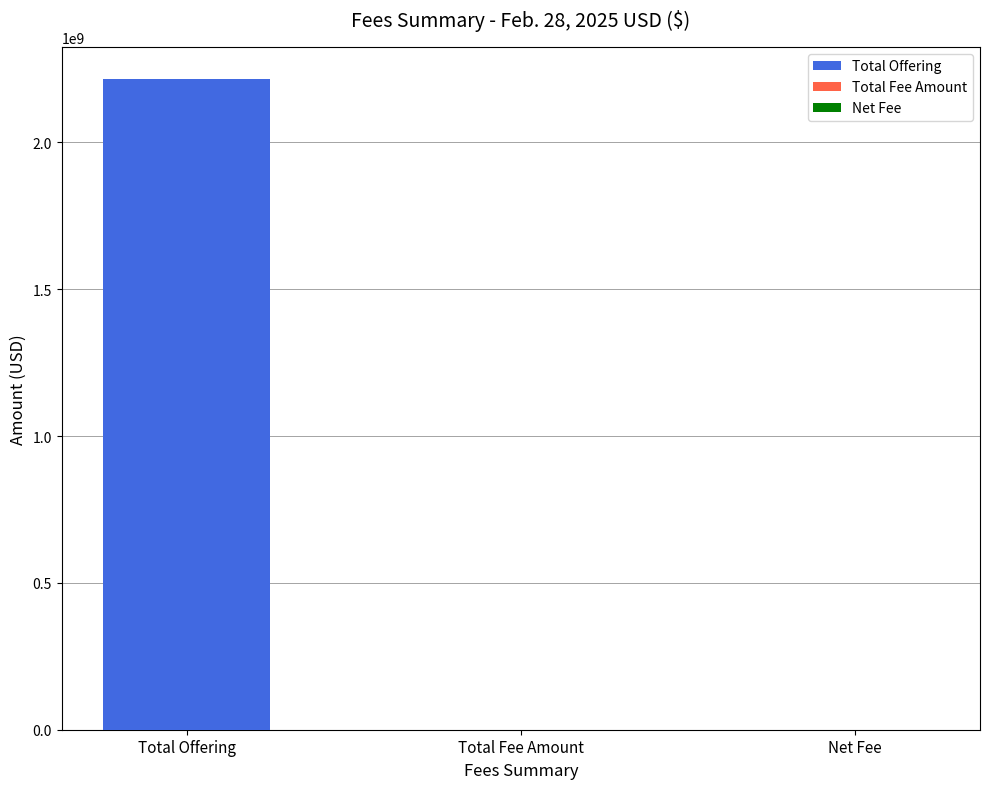

Which has a higher value, Total Offering or Total Fee Amount?

Total Offering